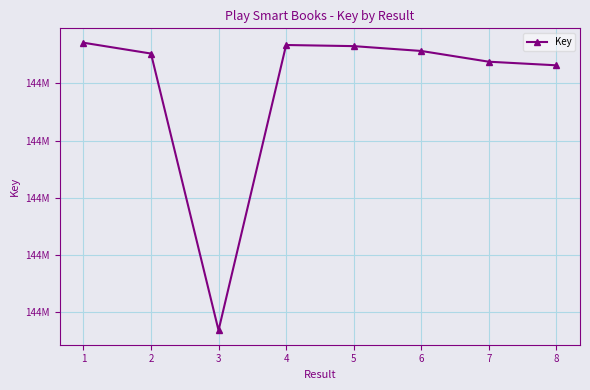

What is the sum of all values?

1153355060